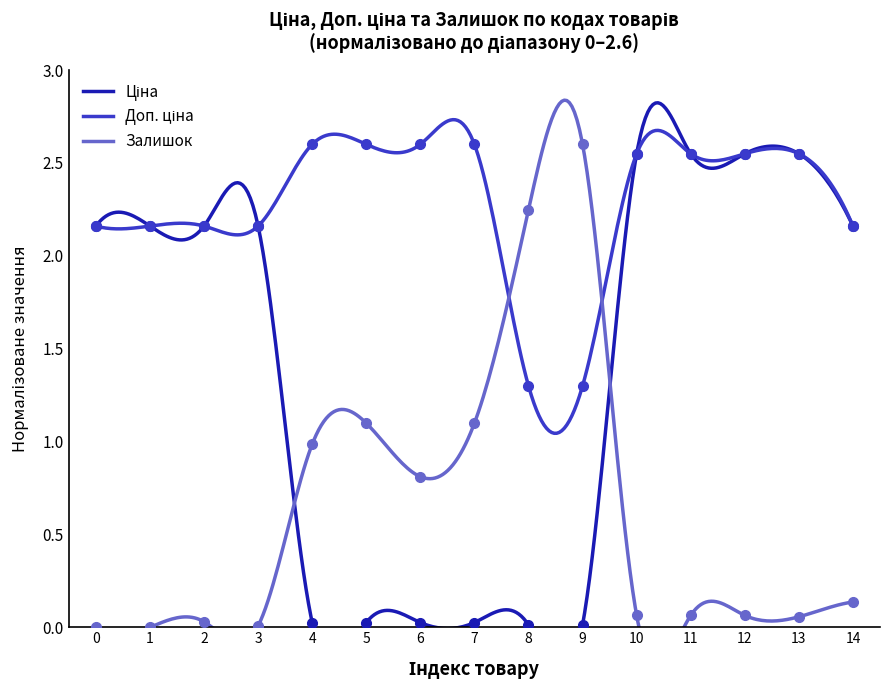

What is the value of the Доп. ціна point at the 7th from the left?

2.6